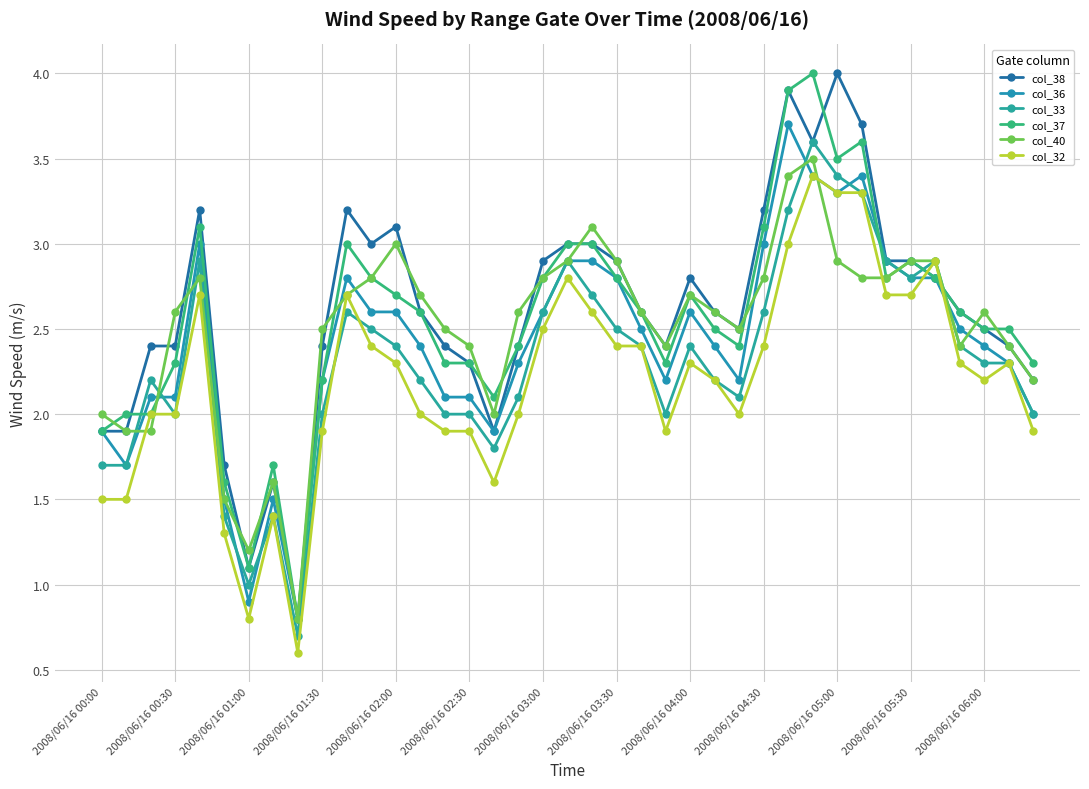

How many series are shown in this chart?

6